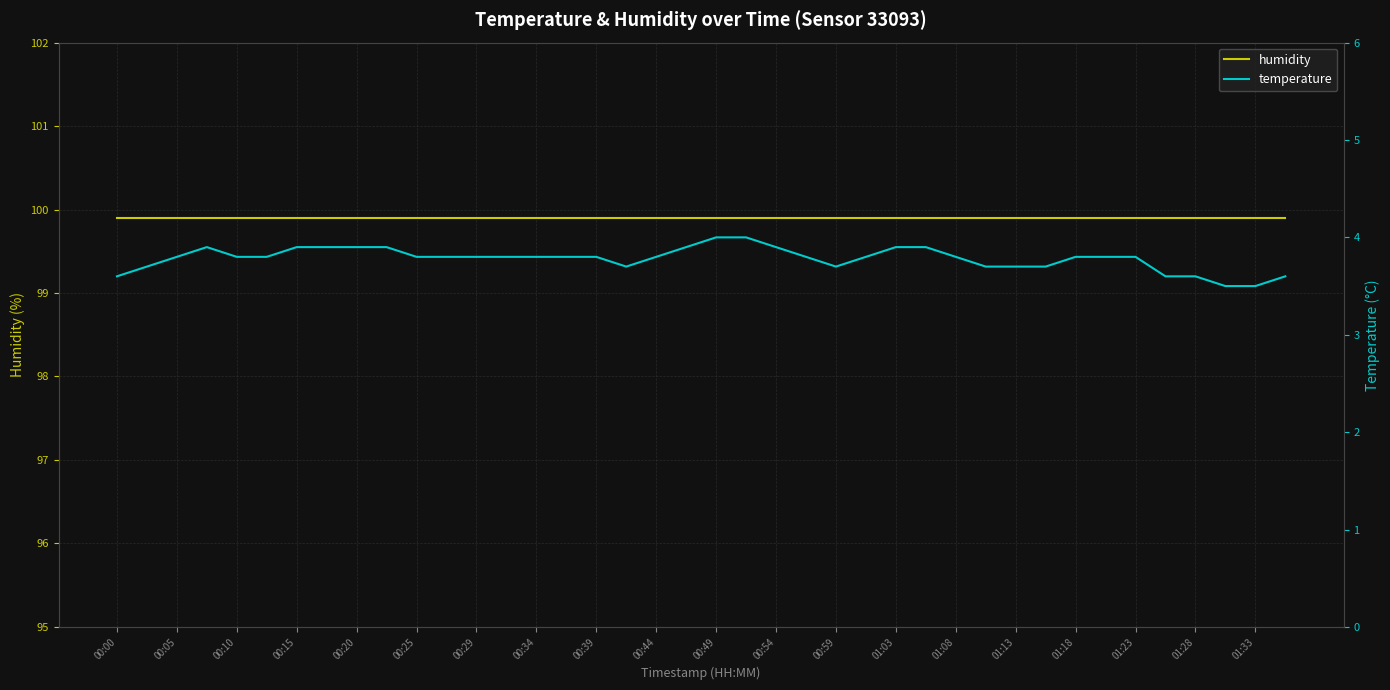

True or false: temperature and humidity cross at least once.

False